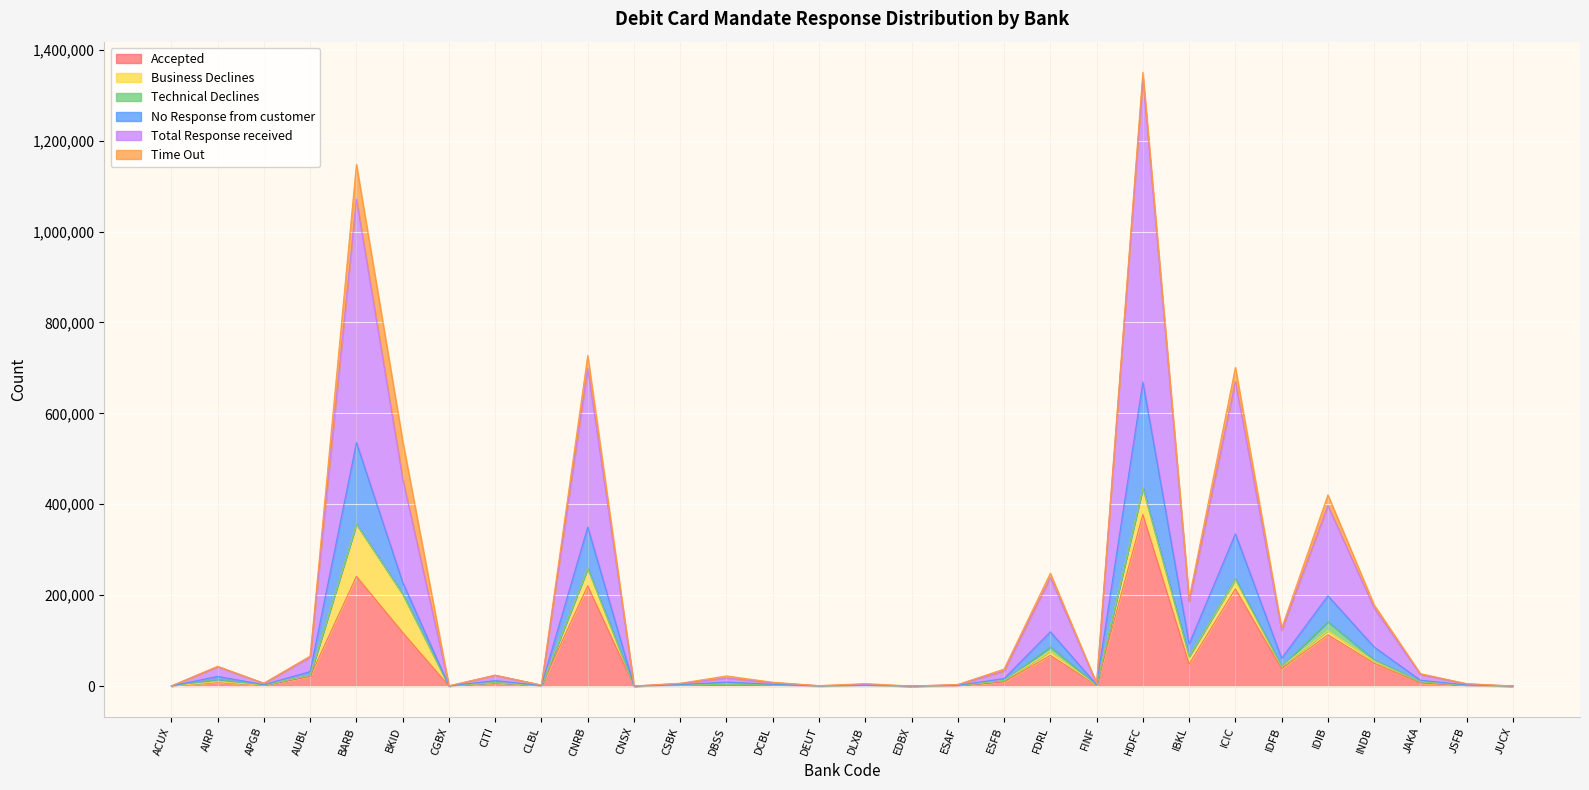

At which category does No Response from customer reach its first local peak?

AIRP